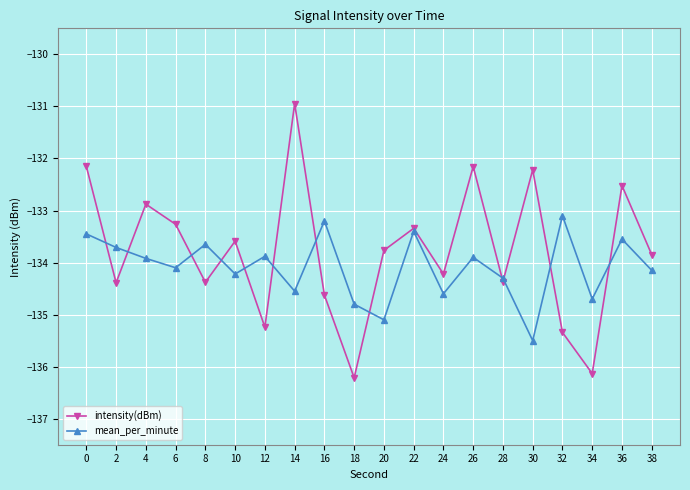

Which series has the largest range (max minus min)?

intensity(dBm)